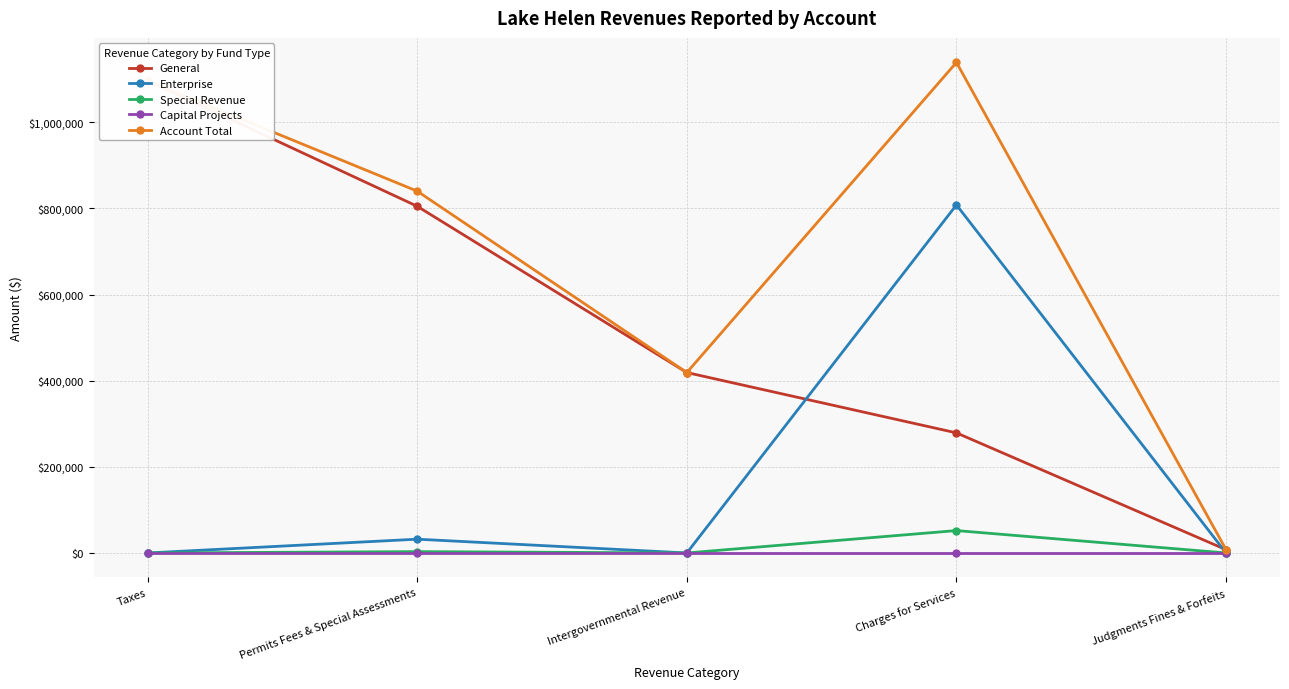

What are all the series names shown in the legend?

General, Enterprise, Special Revenue, Capital Projects, Account Total